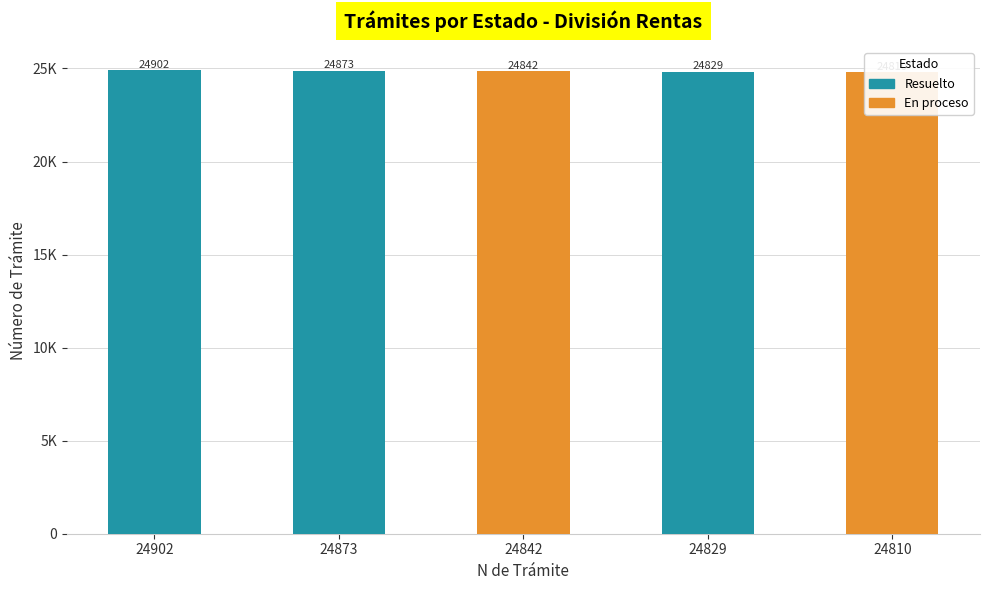

What is the total value across all series at 24810?

24810